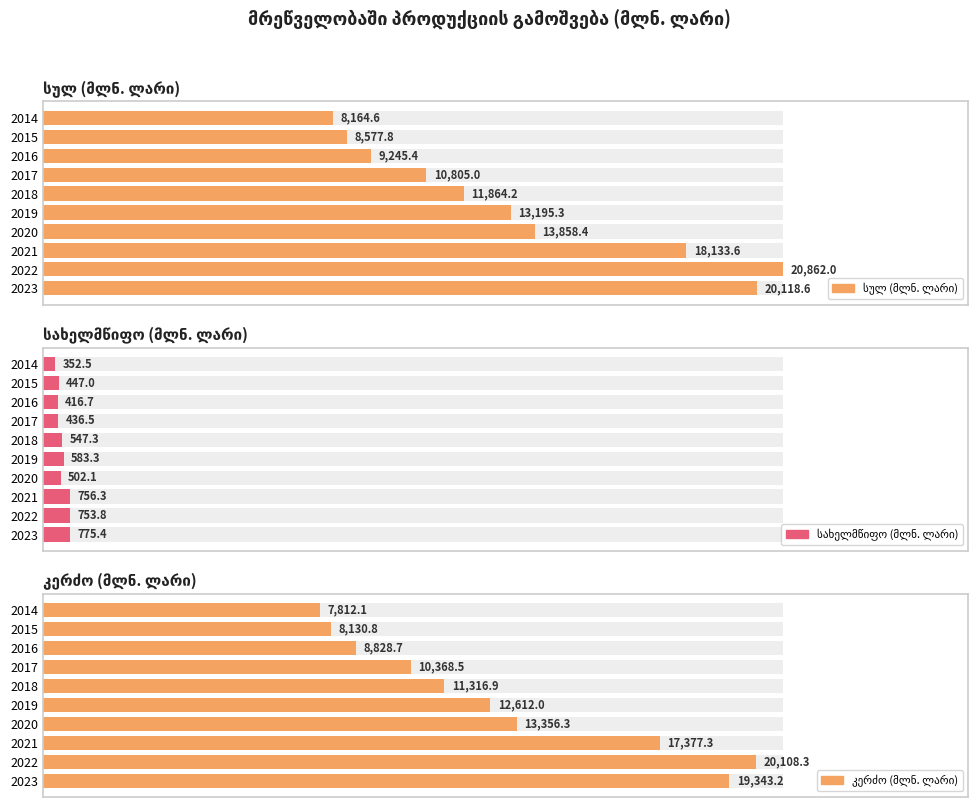

The value of სულ at 2021 is 18133.6. True or false?

True